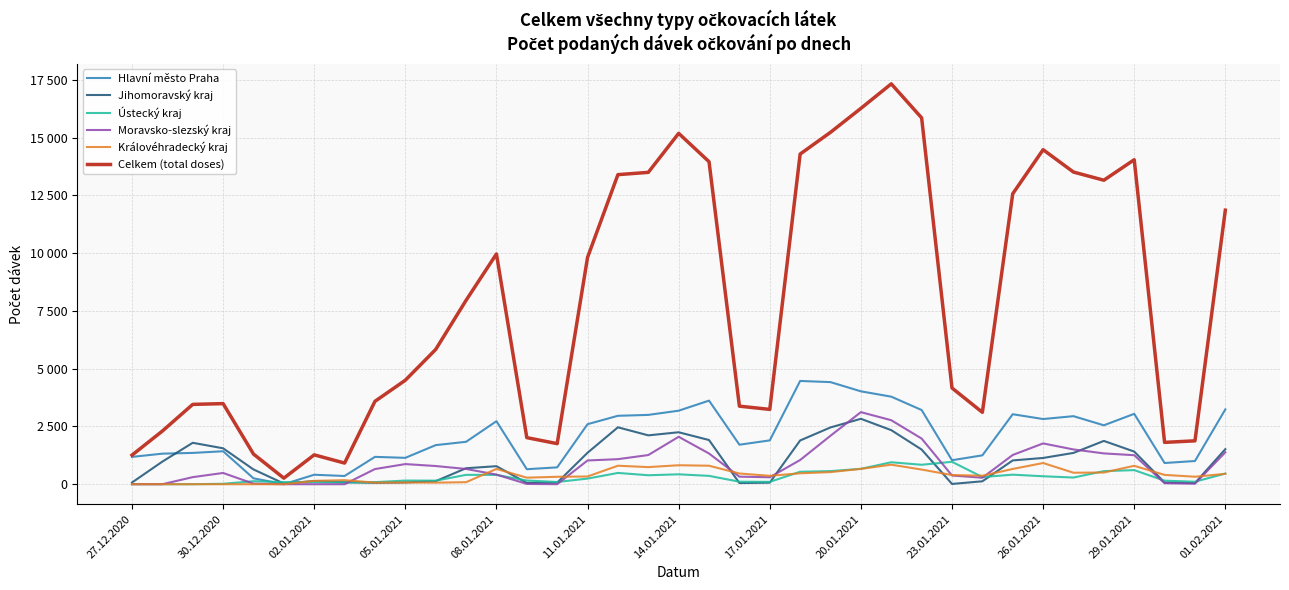

Where does the Moravsko-slezský kraj series first go above 660?

05.01.2021